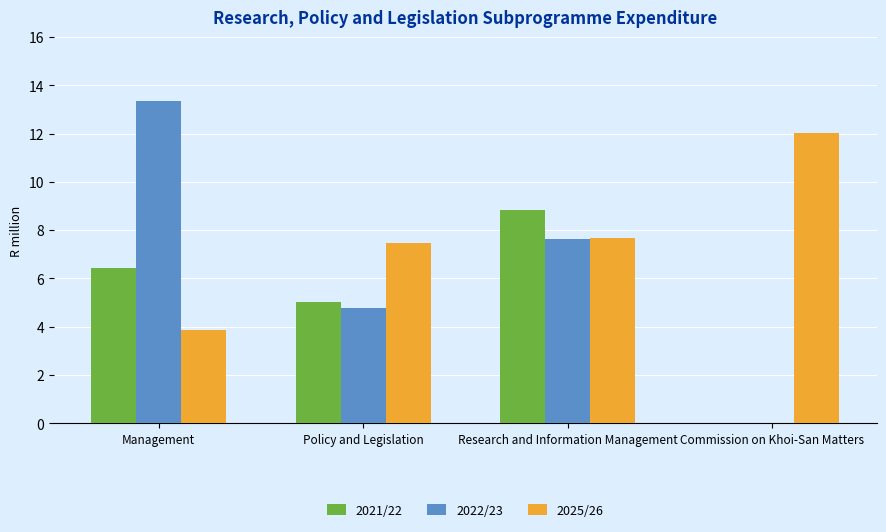

What is the highest value of the 2022/23 series?

13.4